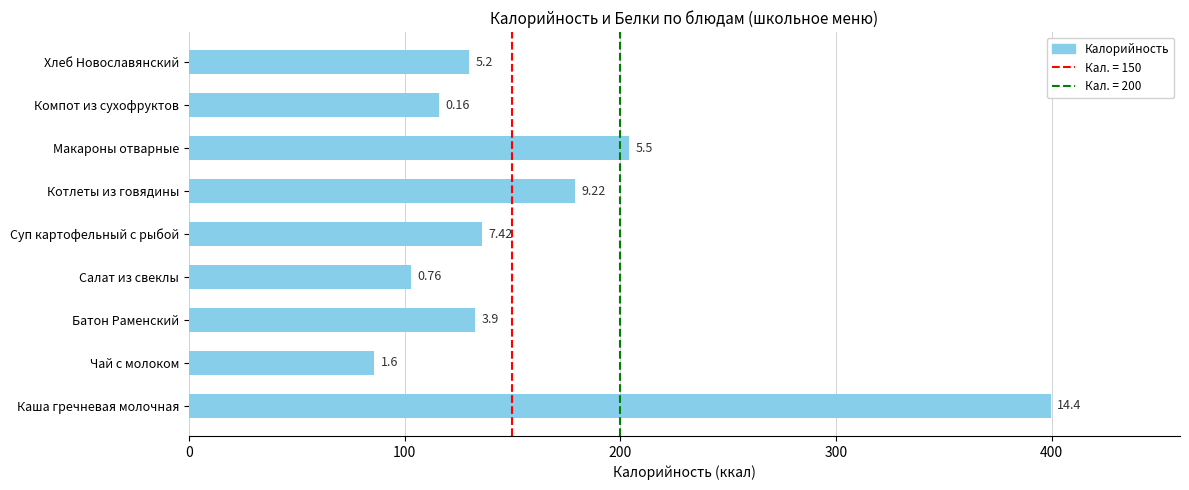

Where is the data nearest to the value 242?

Макароны отварные